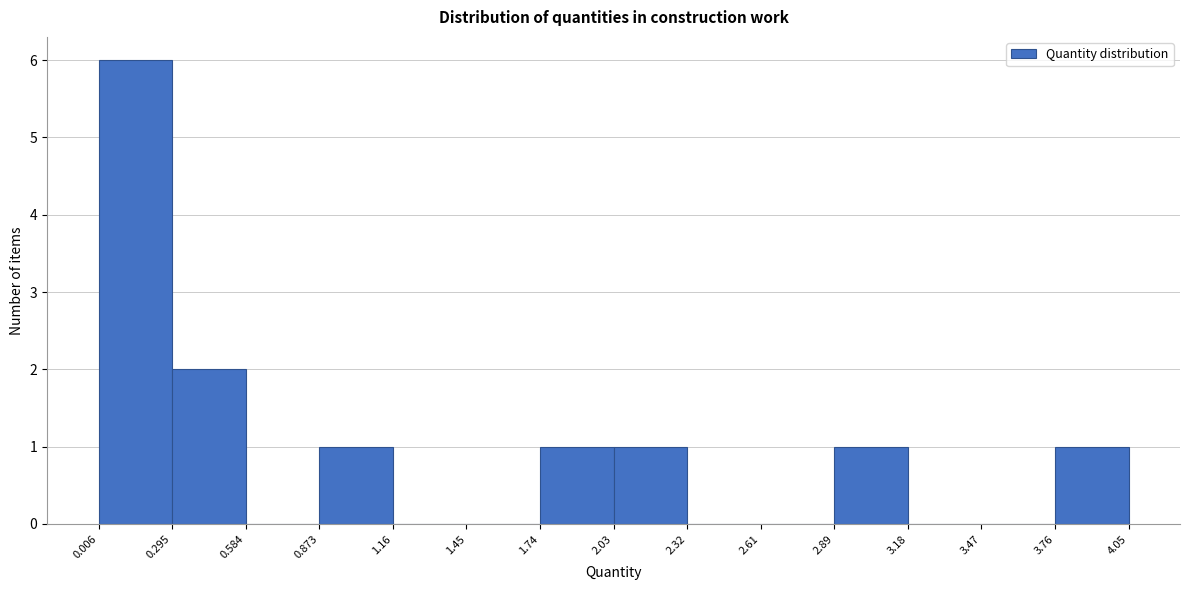

How tall is the bar that spans 0.295 to 0.584 on the x-axis? The values are not printed on the chart, so give them approximately, as read against the axis.

2